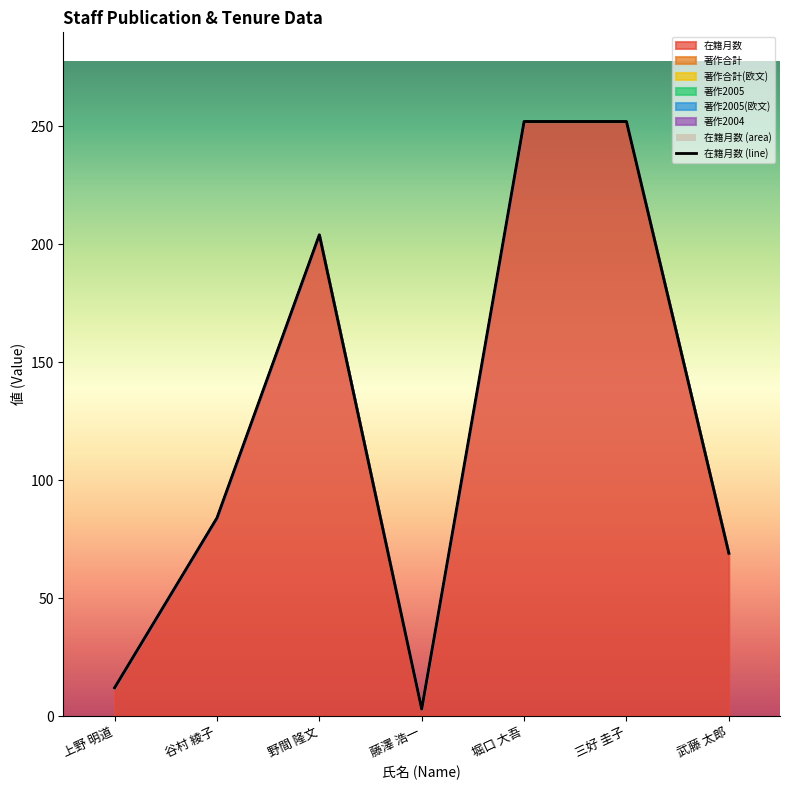

What is the maximum value shown in the chart?

252